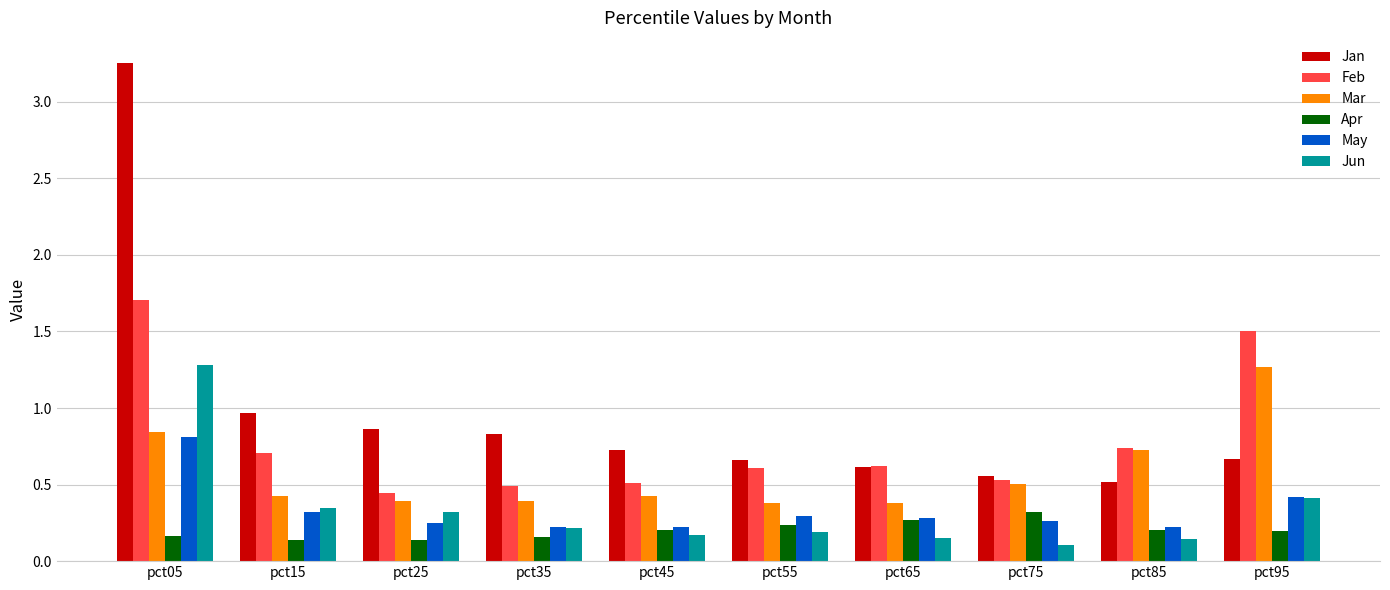

What is the highest value of the Mar series?

1.3